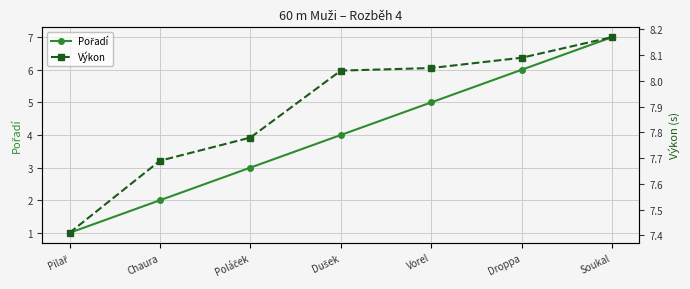

The Pořadí series shows 0.3 at Pilař. True or false?

False